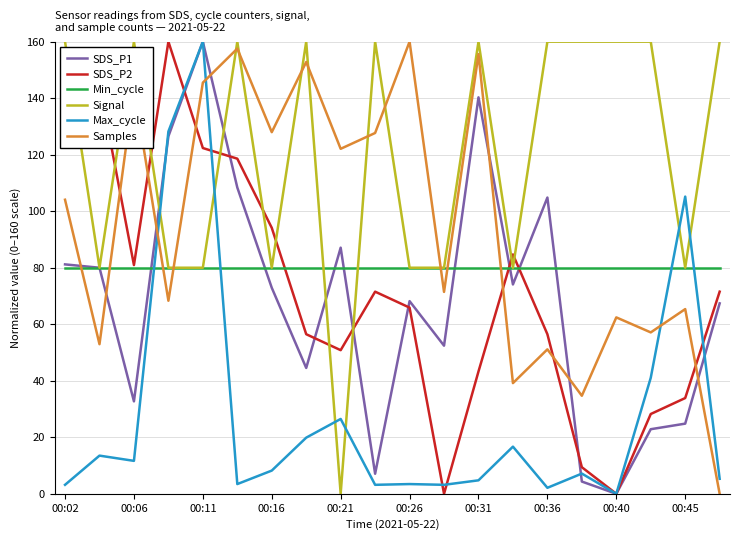

Which series has the largest total across all categories?

Signal